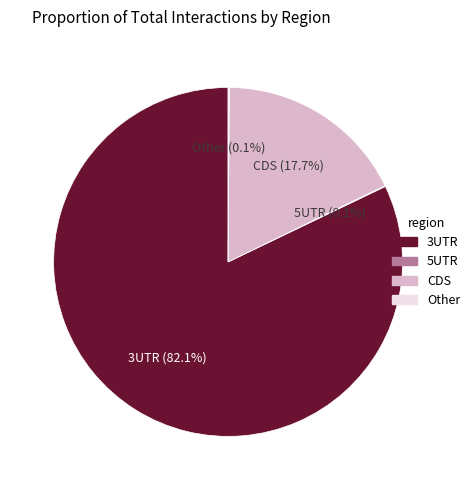

What percentage is NOT represented by CDS?

82.3%